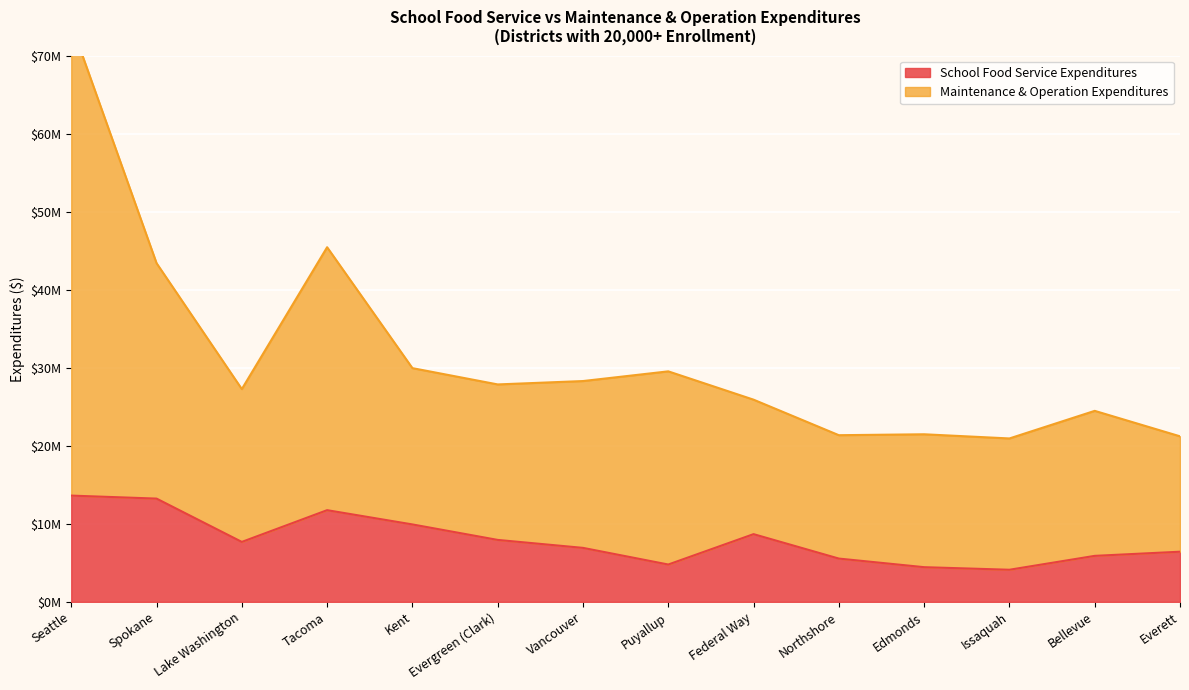

What is the value of the Maintenance & Operation Expenditures point at the 13th from the left?

24473085.9